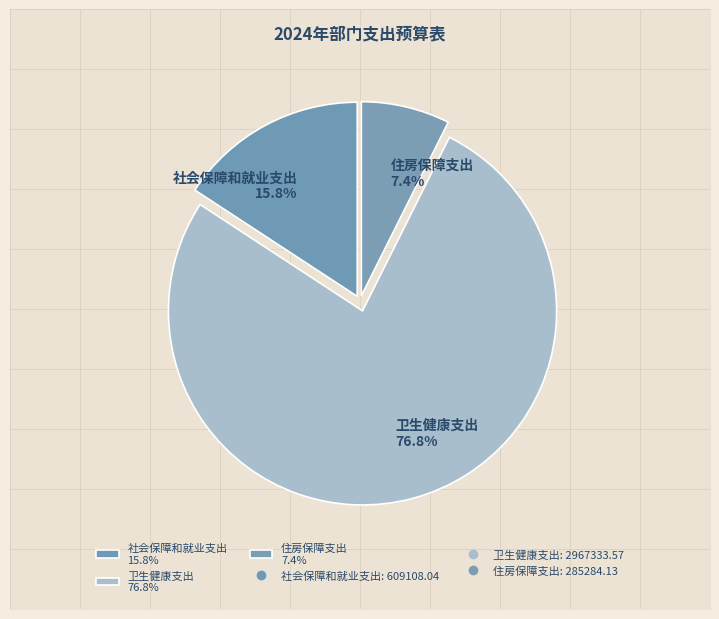

To the nearest percent, what is the difference between the 卫生健康支出 and 住房保障支出 slice percentages?

69%